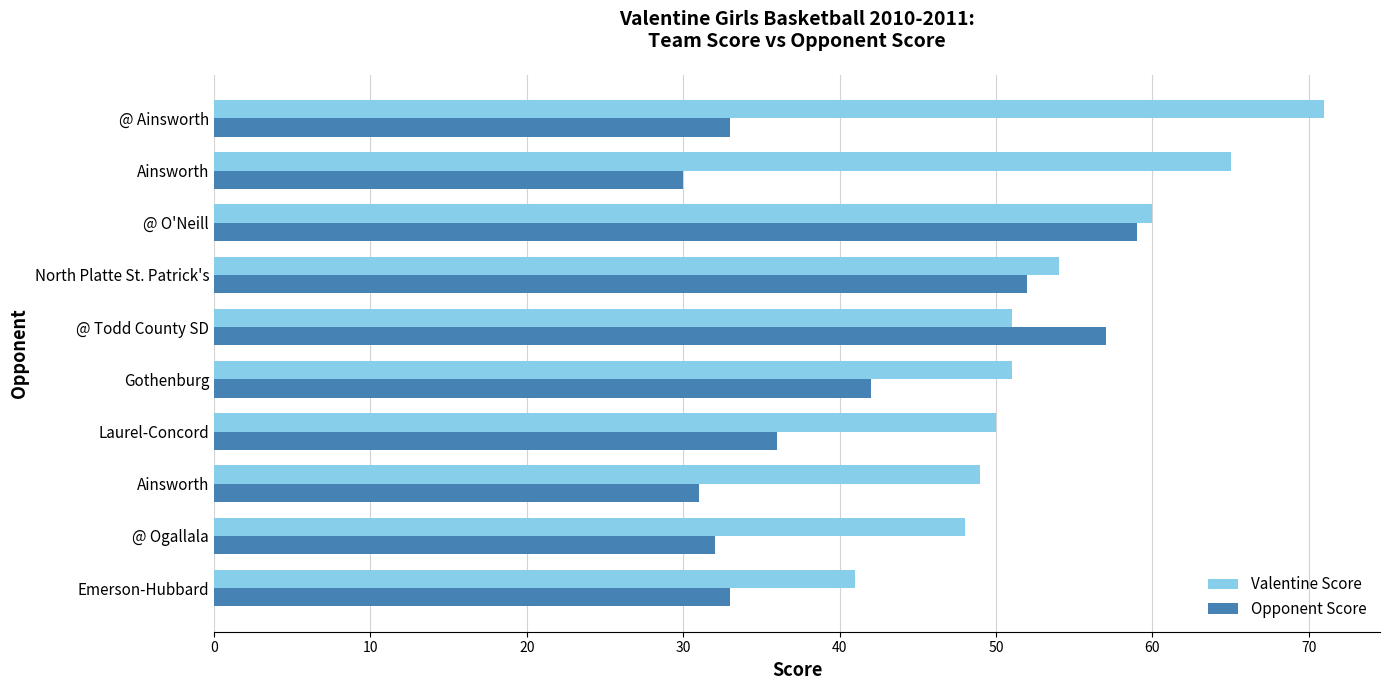

How many categories are shown in the chart?

10